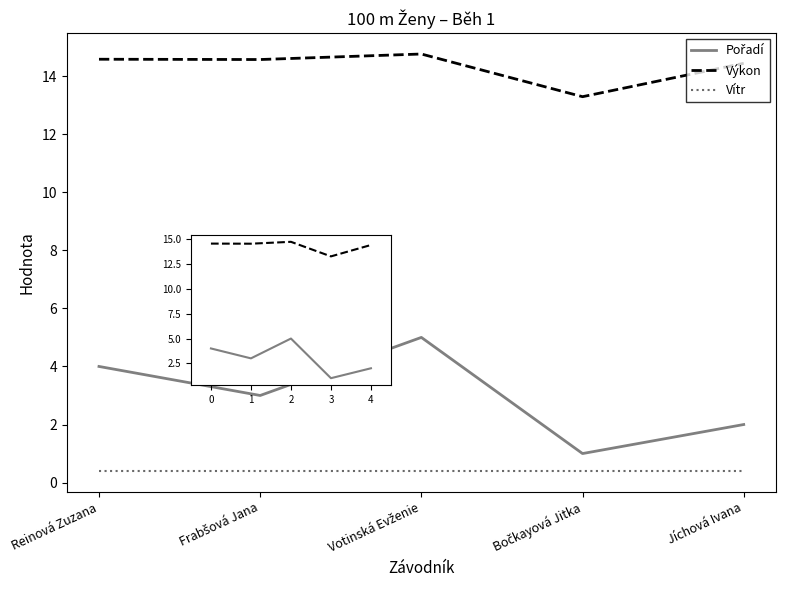

Count the Výkon values in the range 14 to 15.

4